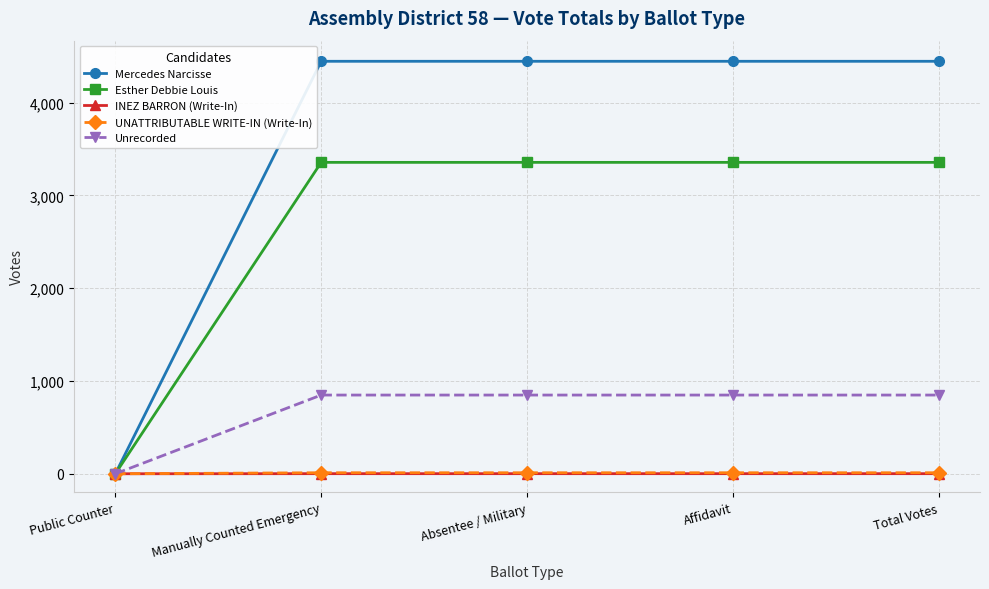

What are all the series names shown in the legend?

Mercedes Narcisse, Esther Debbie Louis, INEZ BARRON (Write-In), UNATTRIBUTABLE WRITE-IN (Write-In), Unrecorded